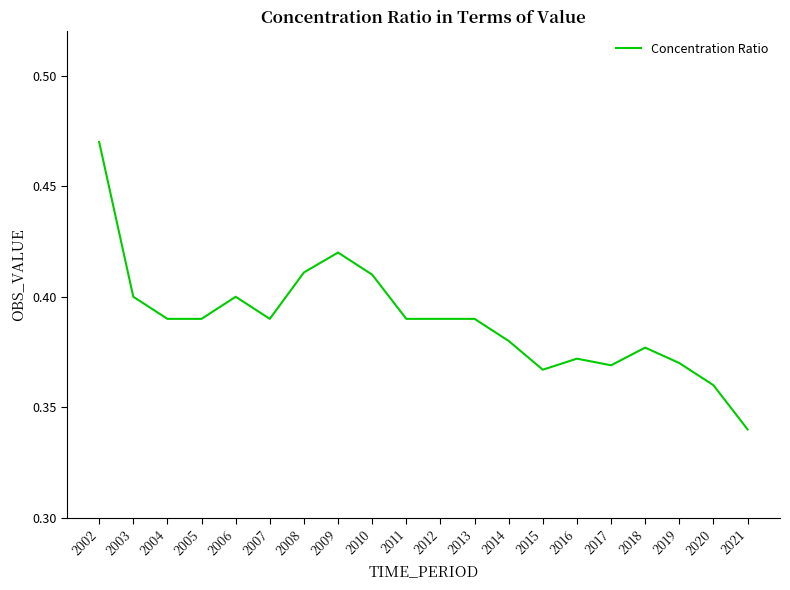

Which label corresponds to the largest value in the chart?

2002